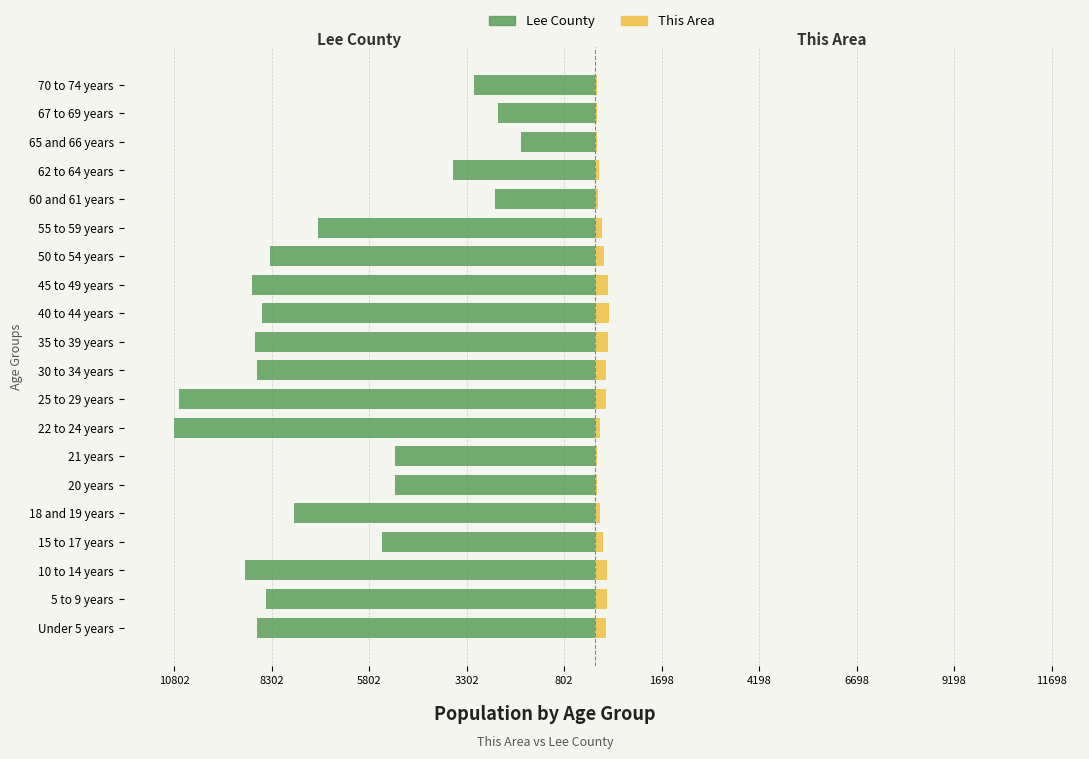

How many data points does each series have?

20